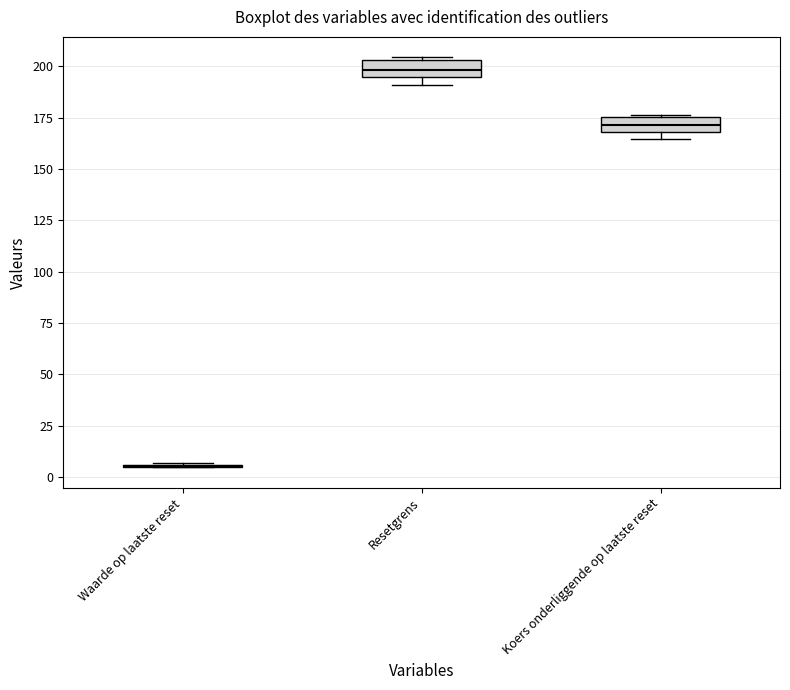

Where is the upper edge of the box for Resetgrens on the y-axis? The values are not printed on the chart, so give them approximately, as read against the axis.

205